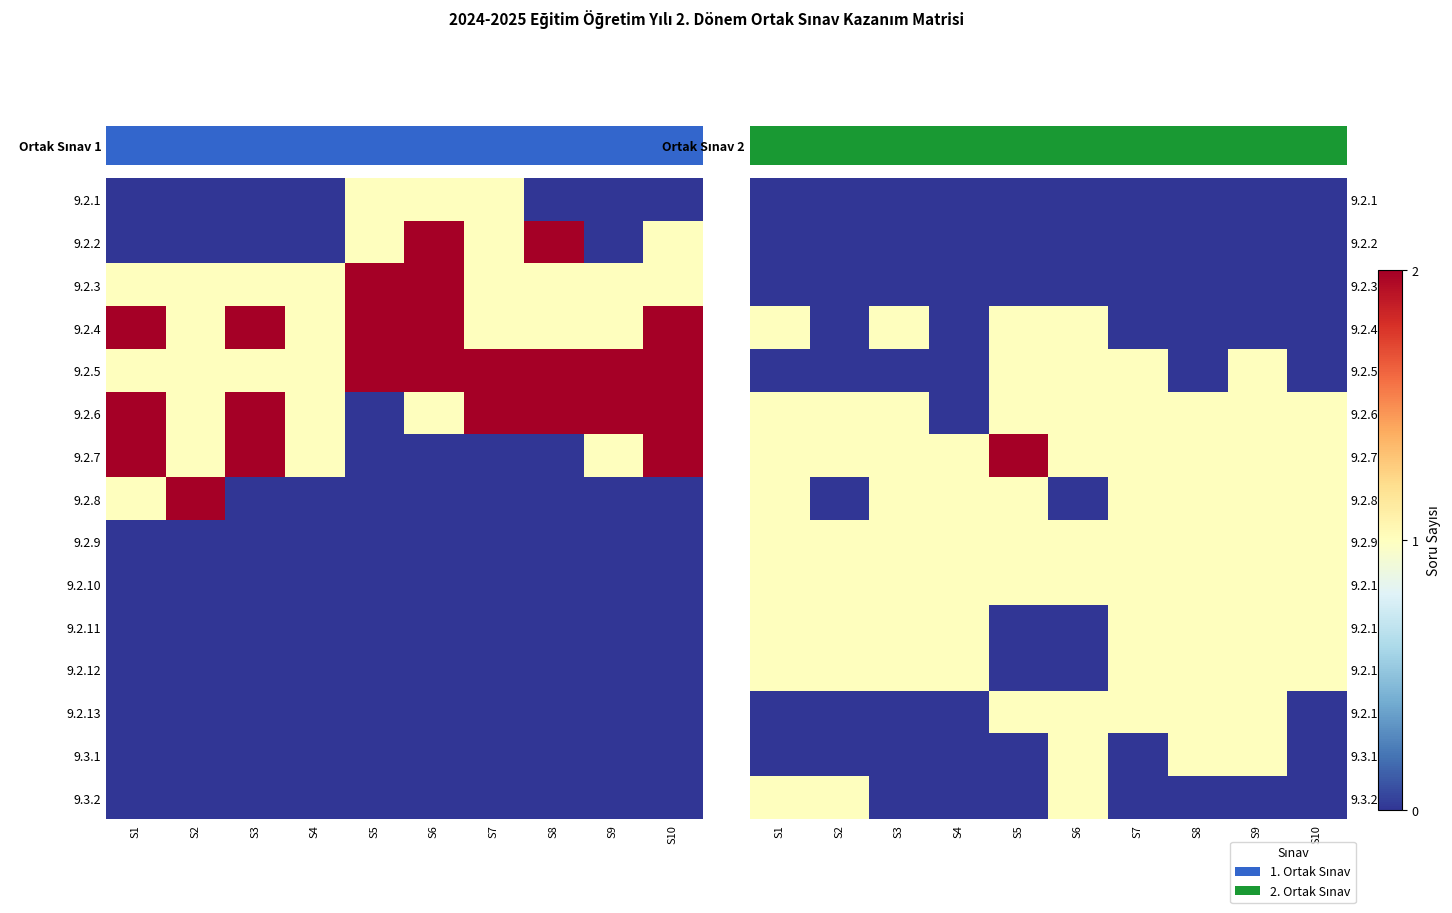

What is the spread (max minus min) of values at S5?

2